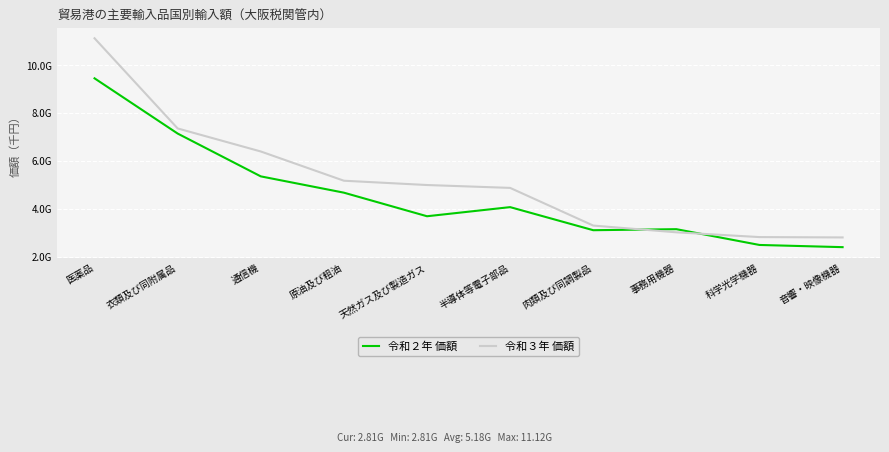

At 通信機, list the series in order from largest to smallest.

令和３年 価額, 令和２年 価額